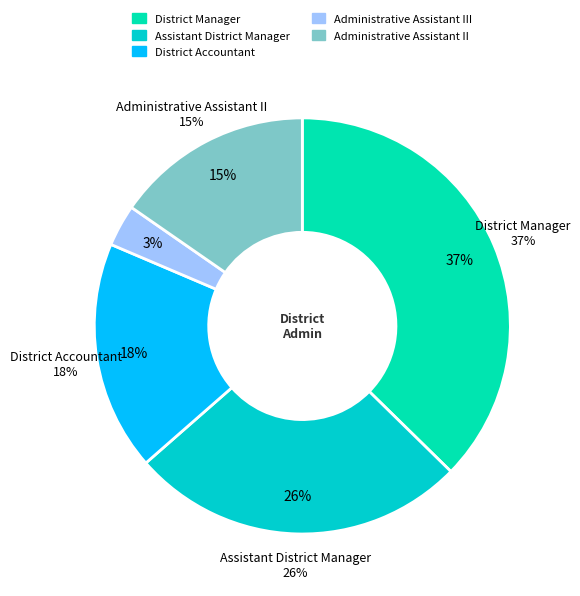

Is there any slice that represents more than half of the pie?

No